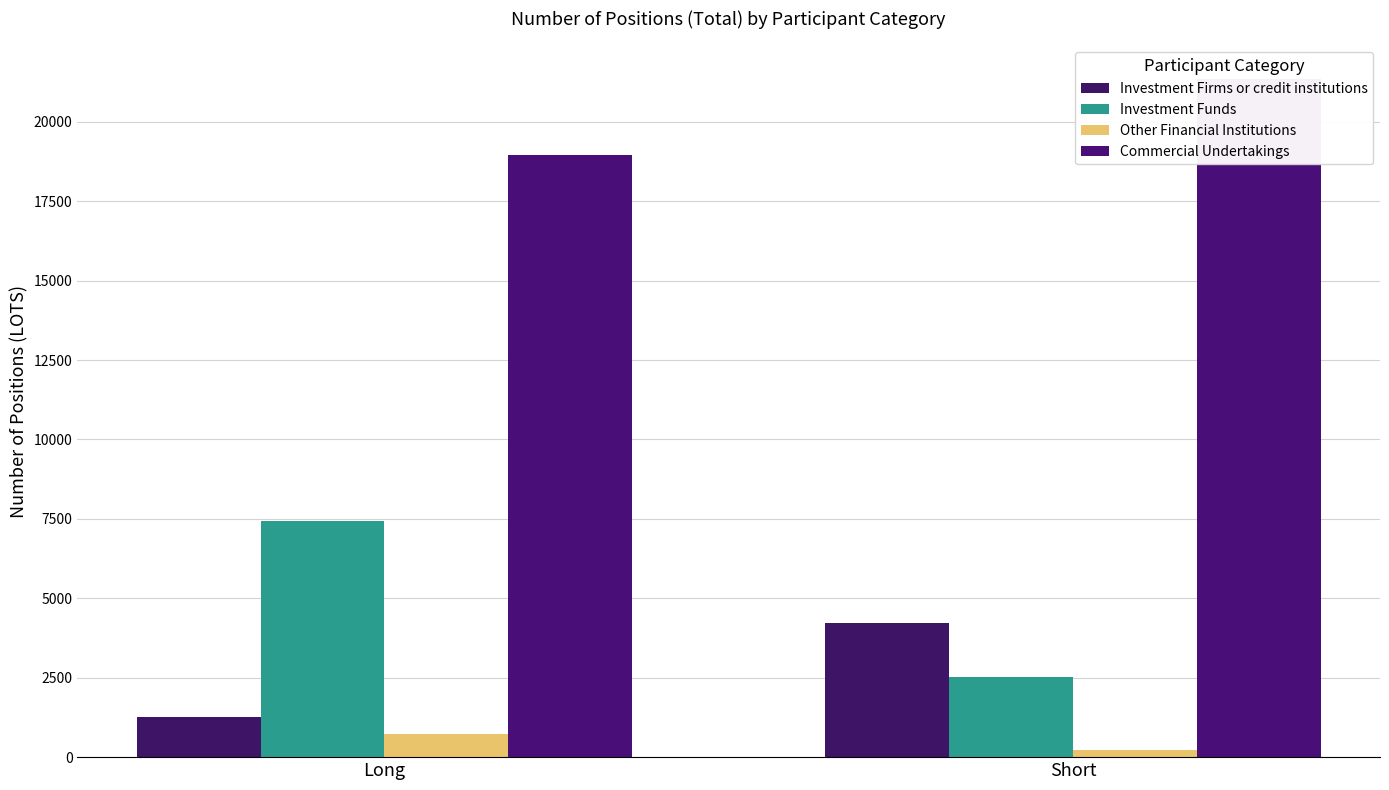

How many bars are there in total?

8